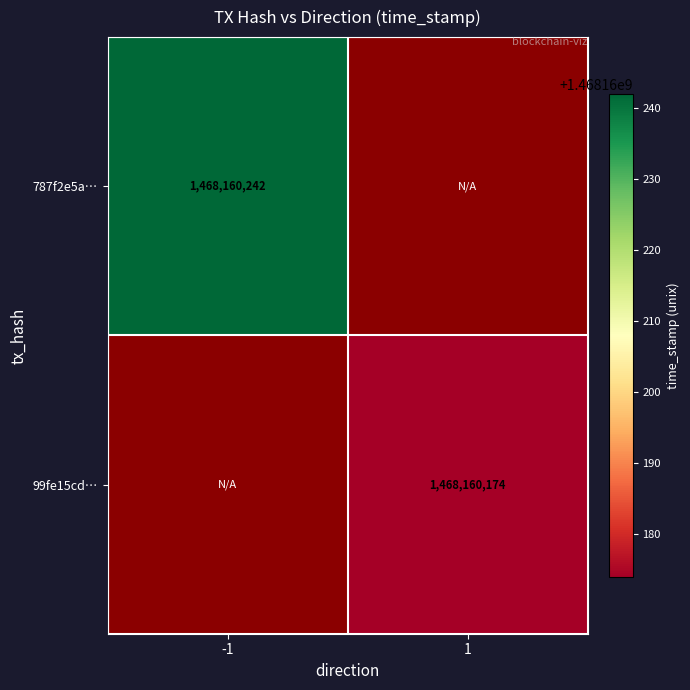

Which category has the lowest value across all series?

1